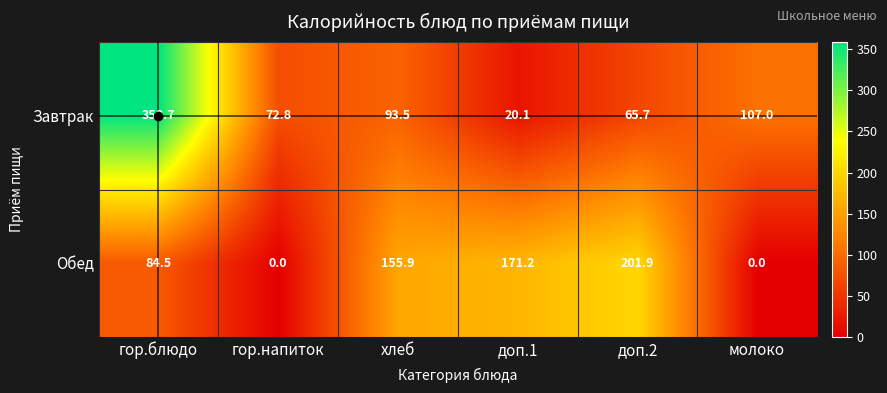

What is the difference between the second highest and minimum values in the Обед series?

171.2